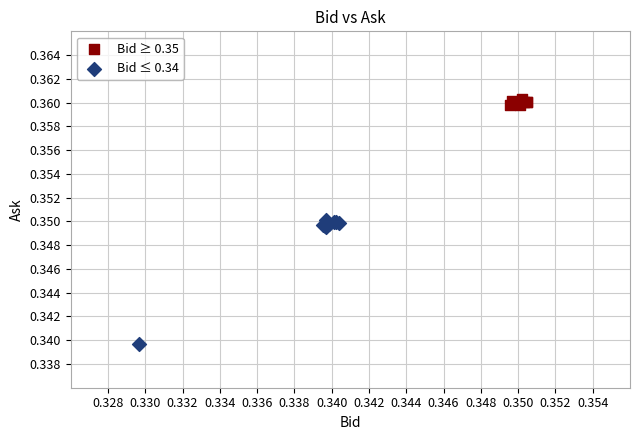

Which series contains the lowest Y value?

Bid ≤ 0.34